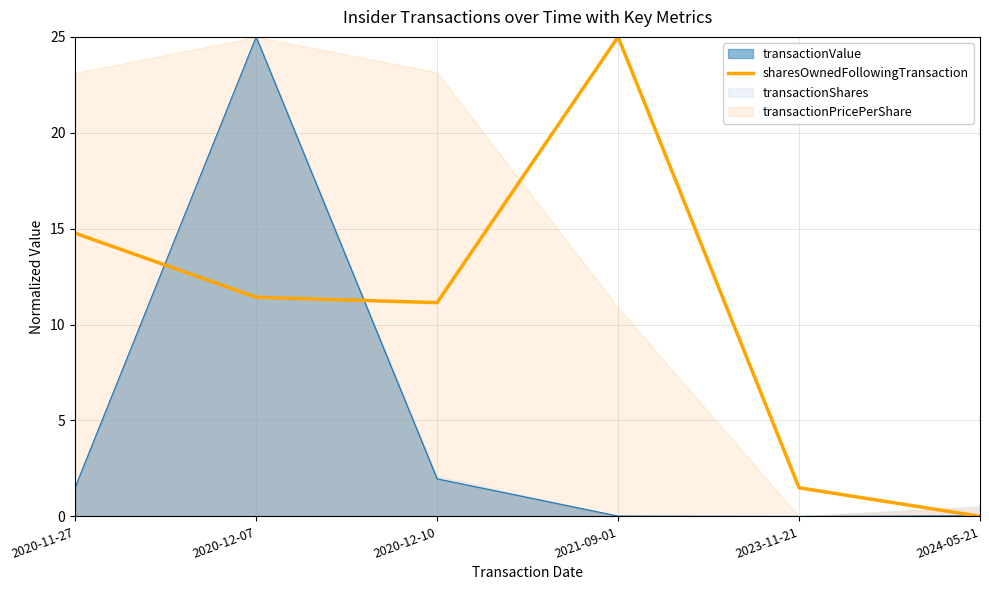

The value of transactionValue at 2020-12-10 is 2.0. True or false?

True